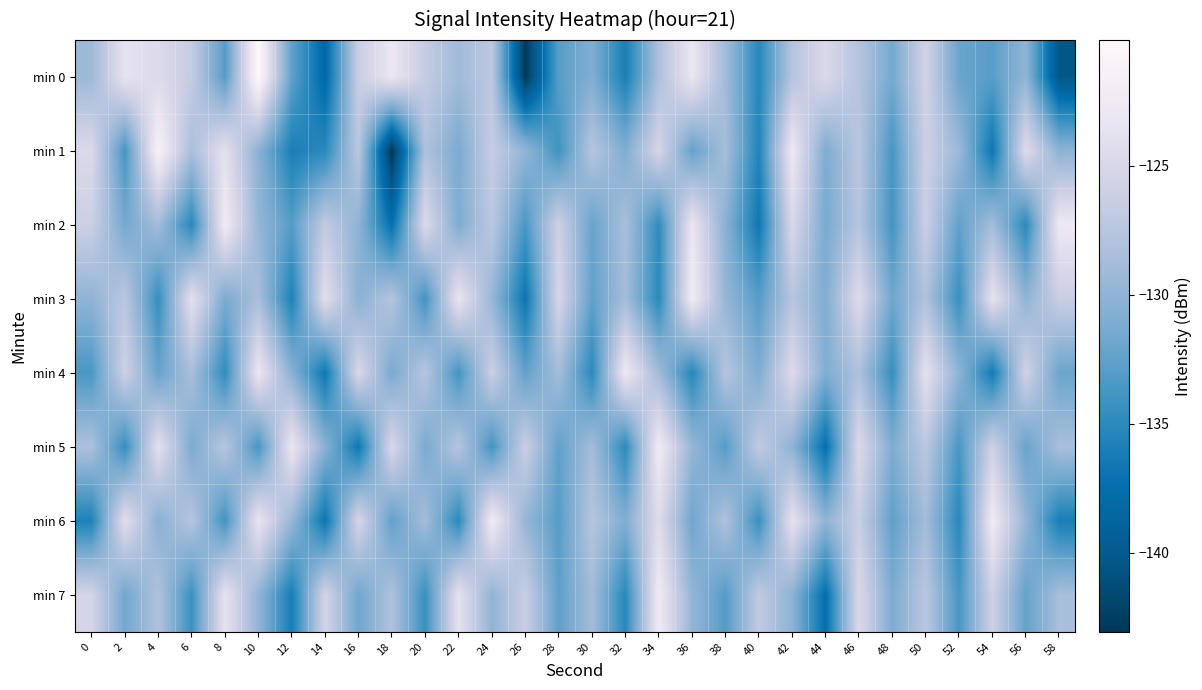

Count the number of data series in this chart.

8